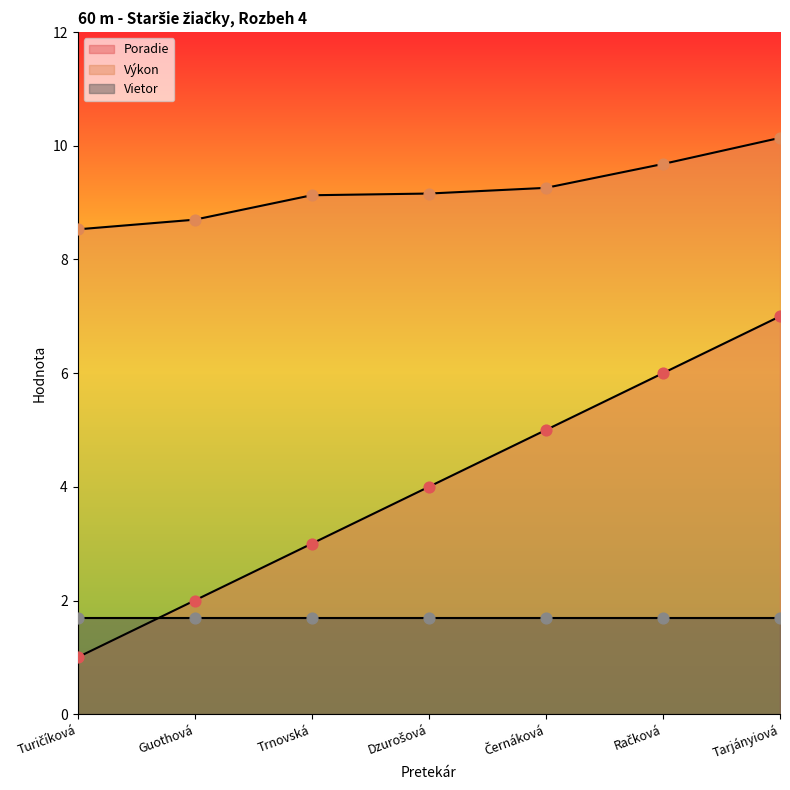

At how many categories does at least one series exceed 6?

7